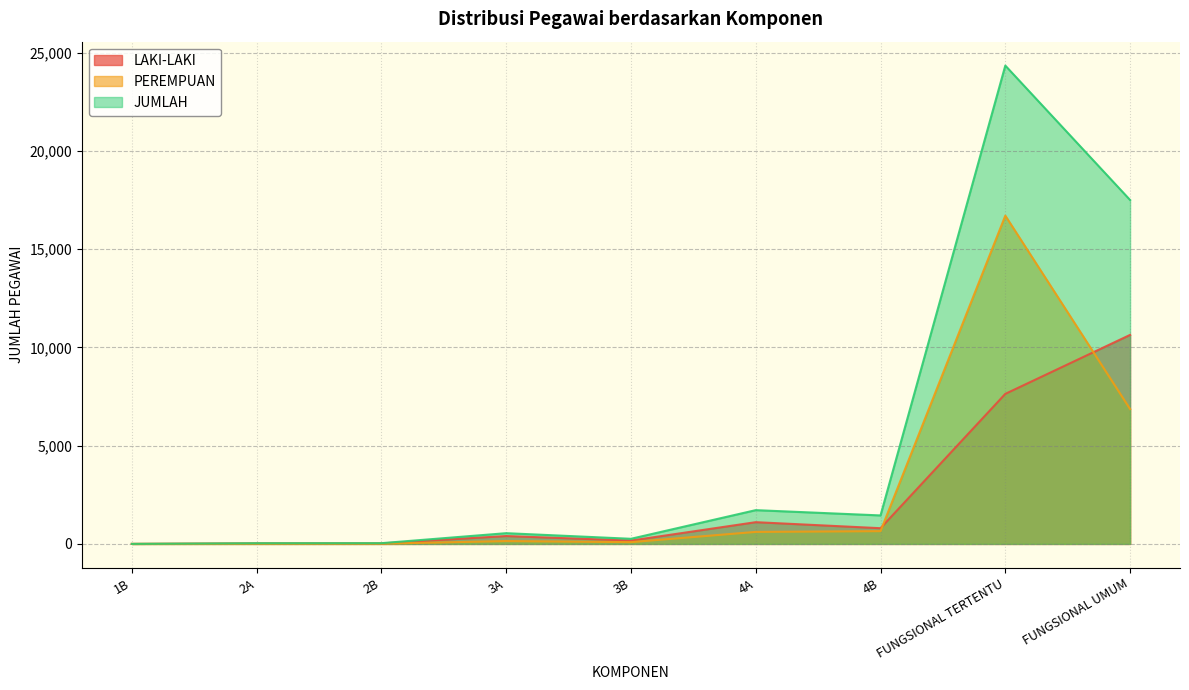

What is the label of the 9th point from the left?

FUNGSIONAL UMUM